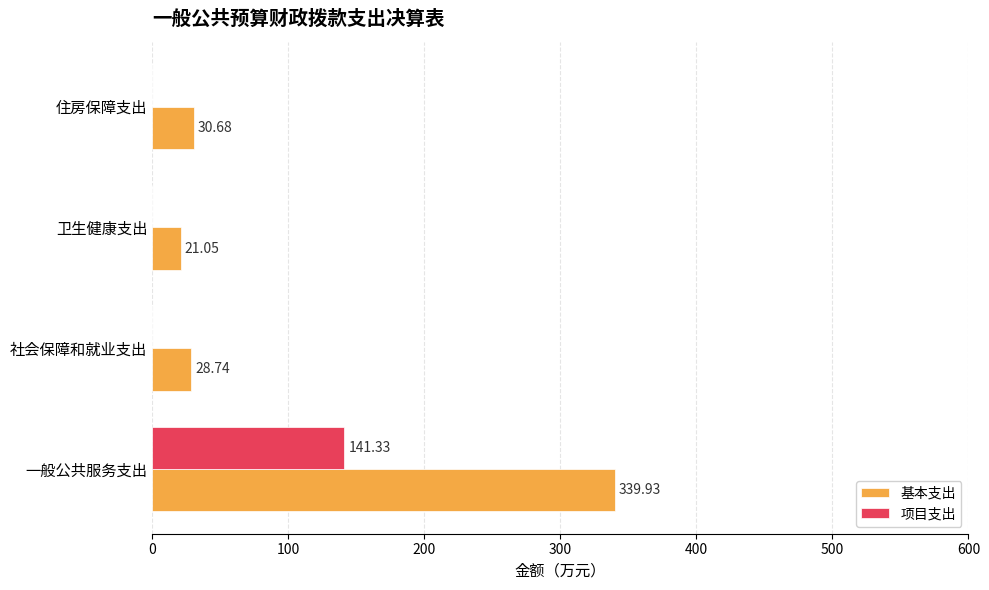

Is the value of 项目支出 at 住房保障支出 greater than the value of 基本支出 at 一般公共服务支出?

No